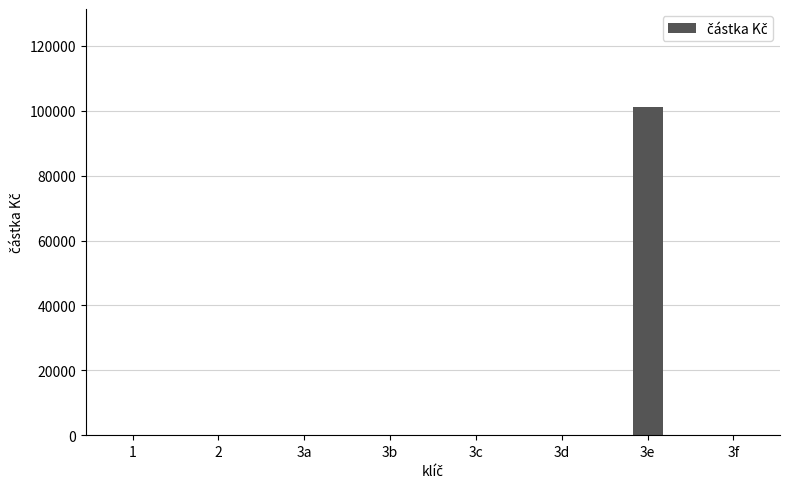

What is the maximum value shown in the chart?

101115.6